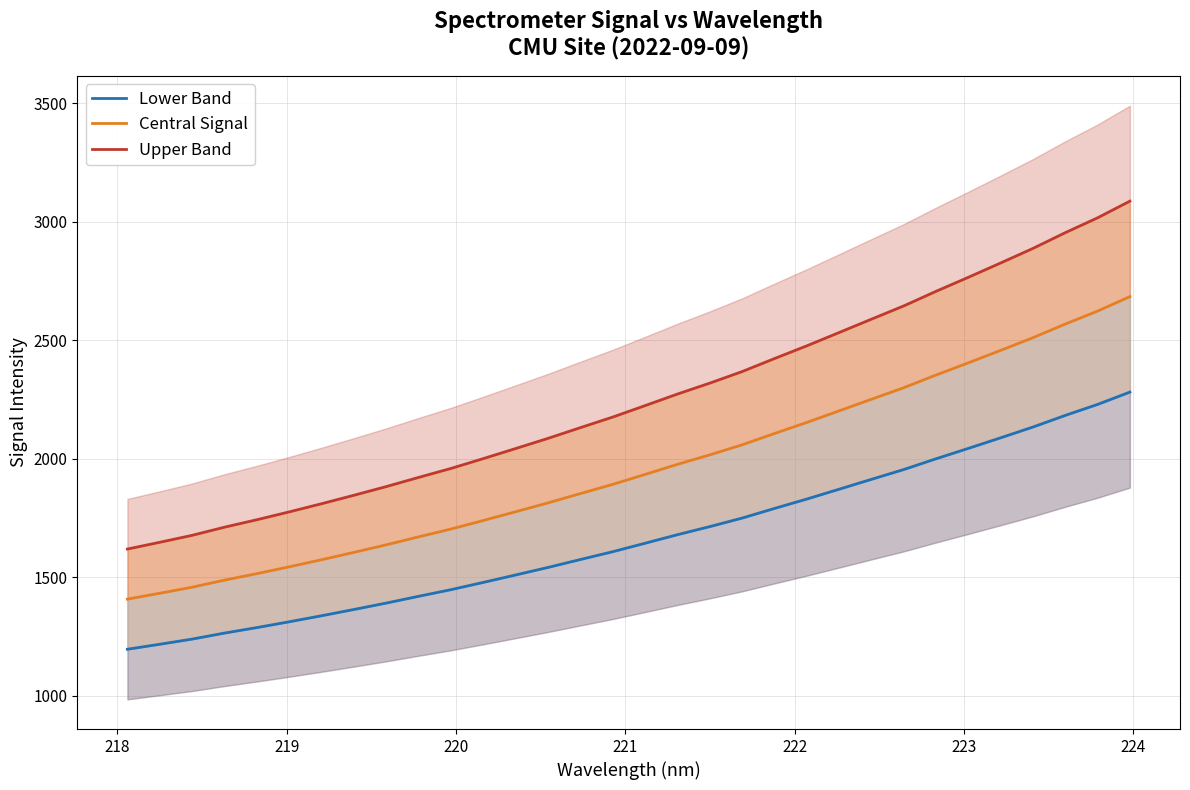

What is the difference between the second highest and second lowest values in the Lower Band series?

1011.3